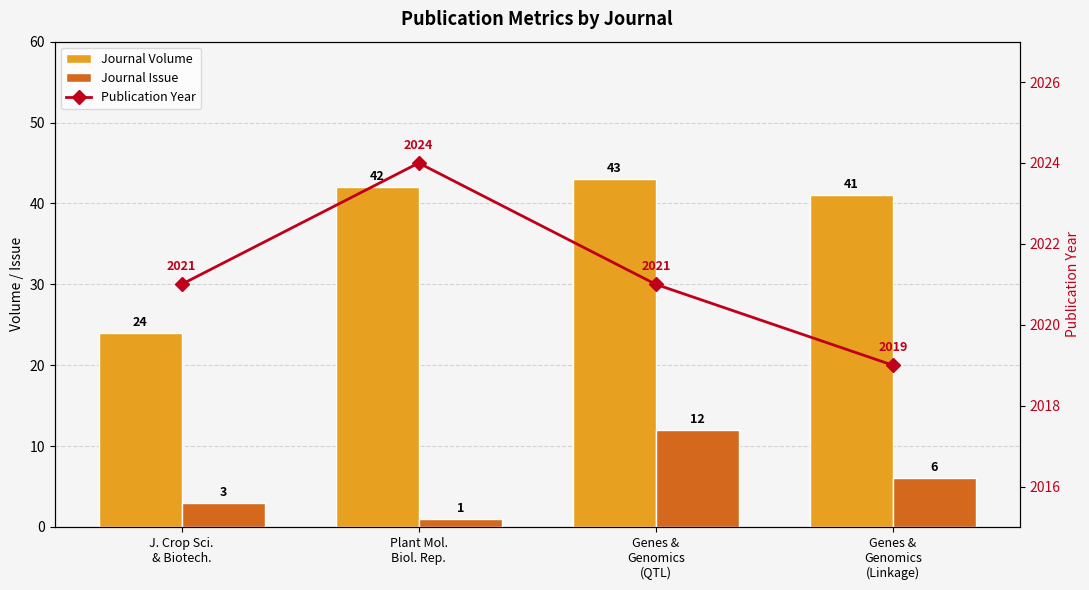

Rank the series by their maximum value, from highest to lowest.

Publication Year, Journal Volume, Journal Issue